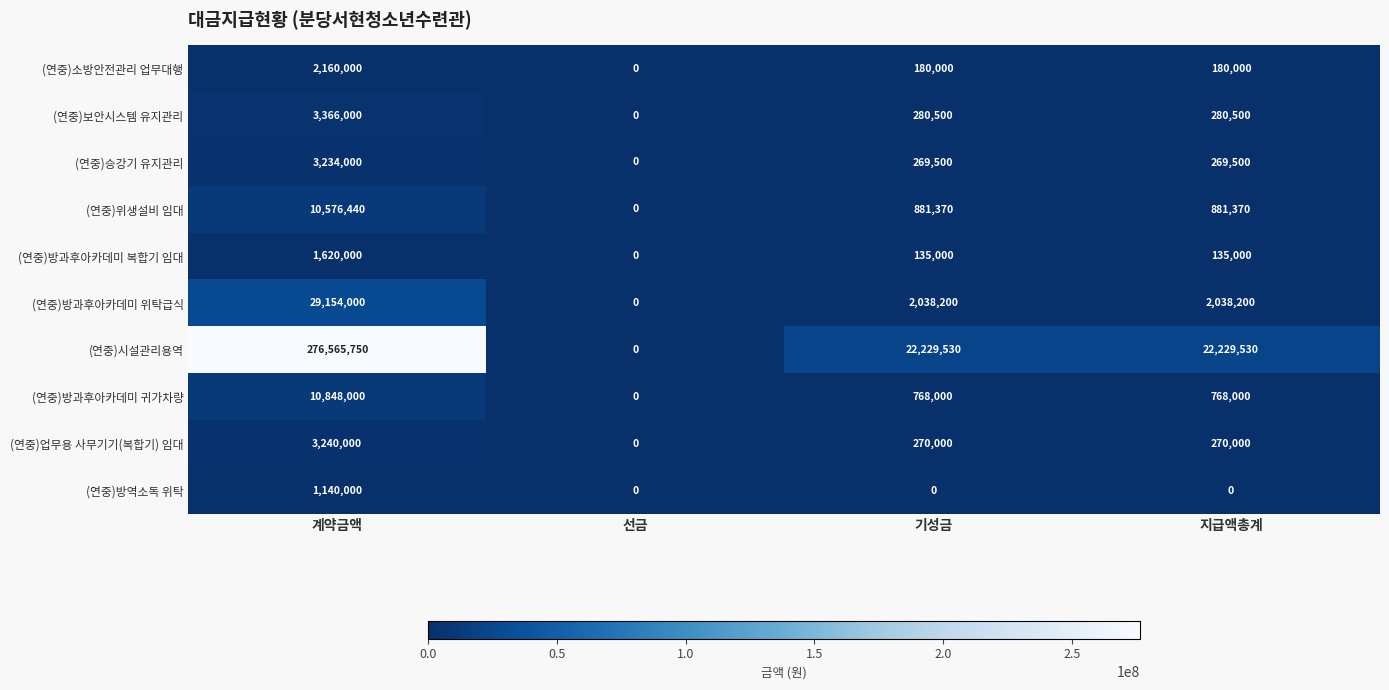

How many series are shown in this chart?

10